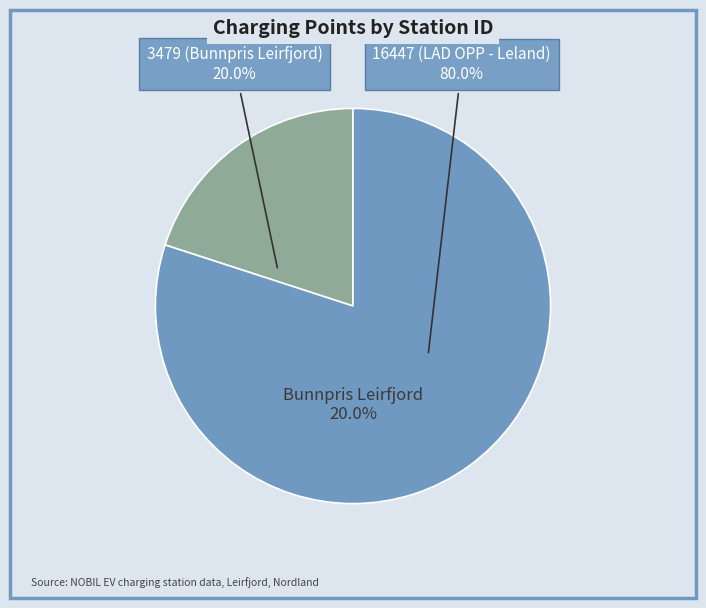

Does any single category account for the majority?

Yes